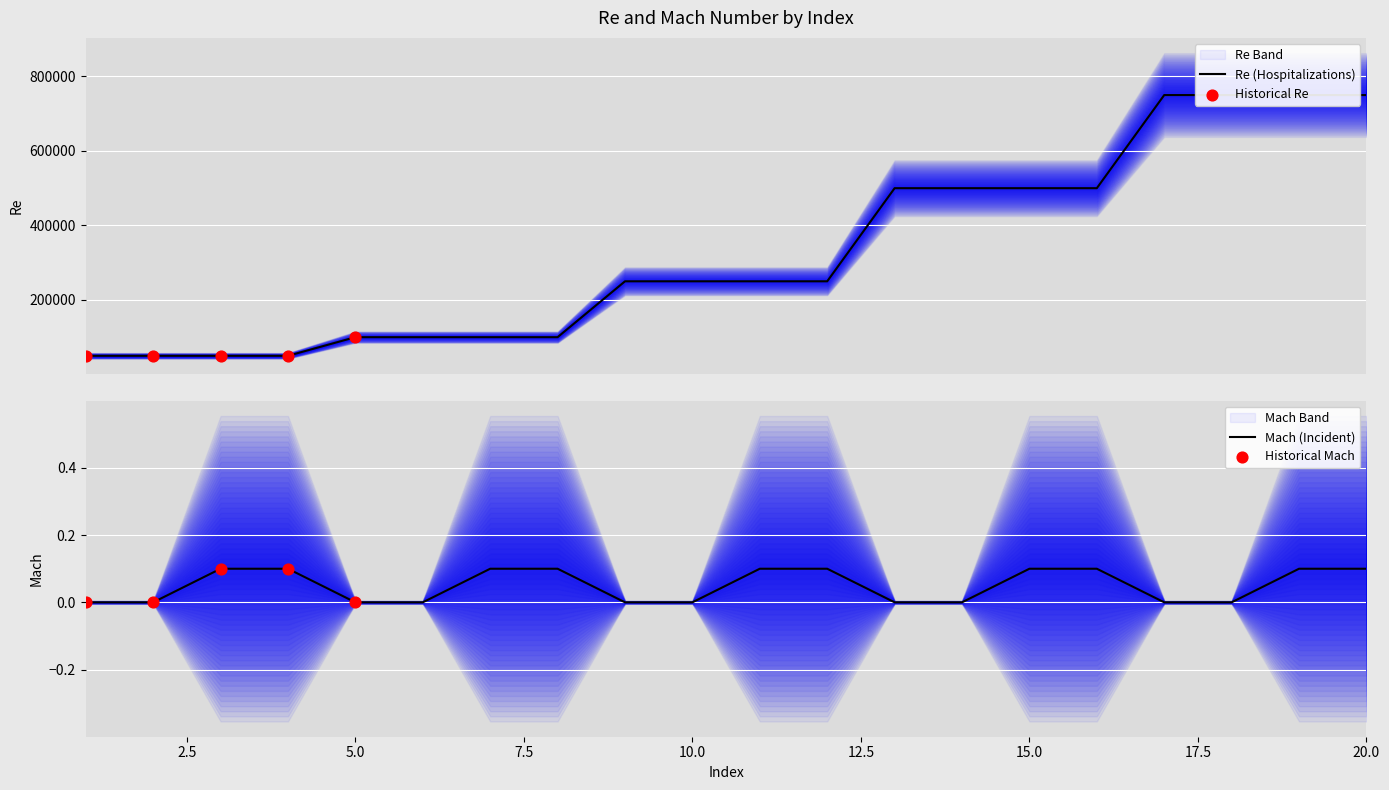

Is the value of Re at 4 greater than the value of Mach at 3?

Yes